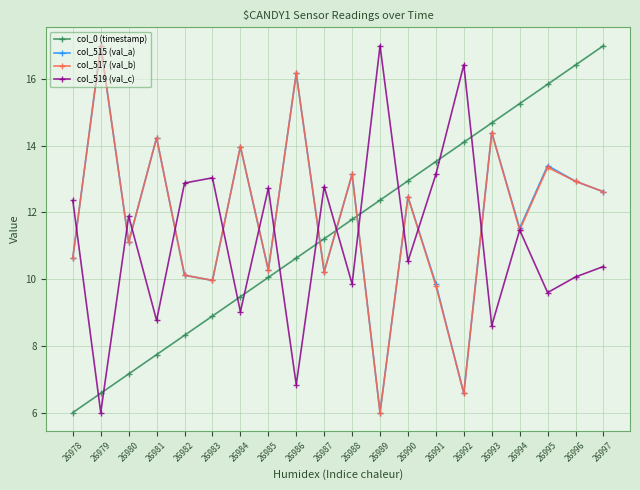

Does the chart have visible grid lines?

Yes